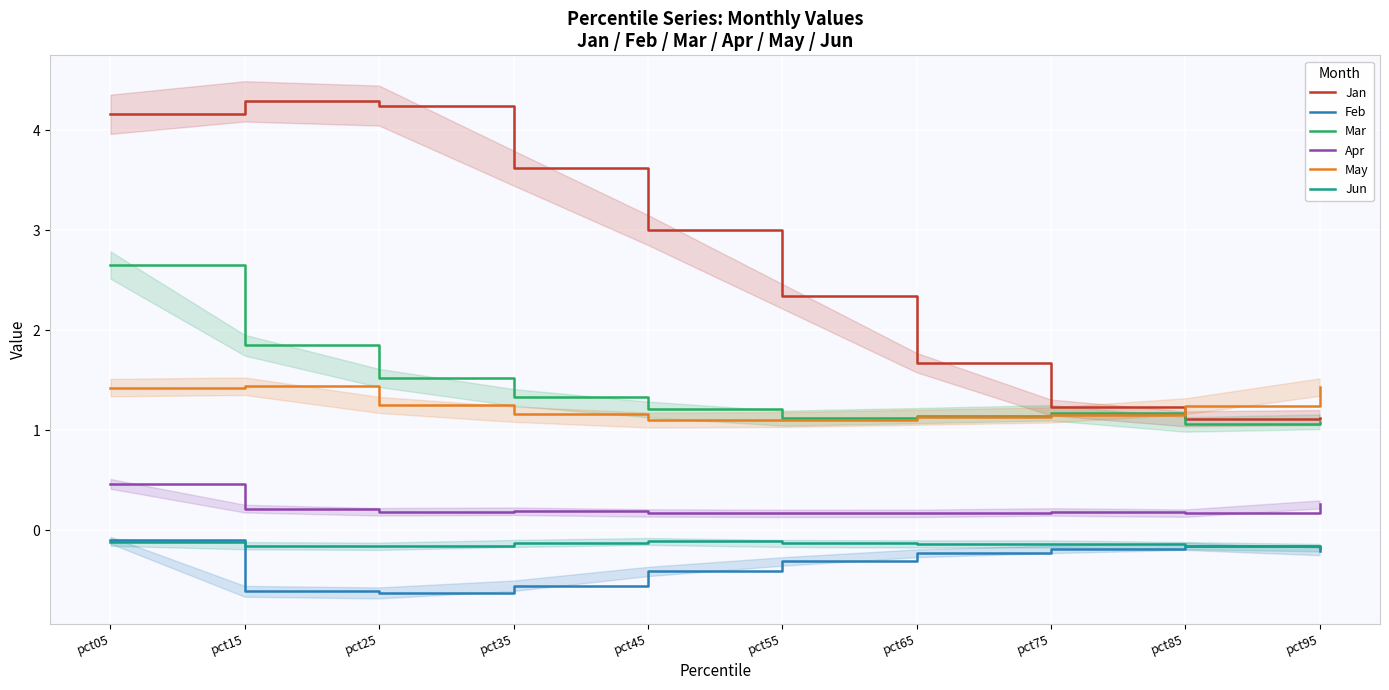

Which series has the largest total across all categories?

Jan